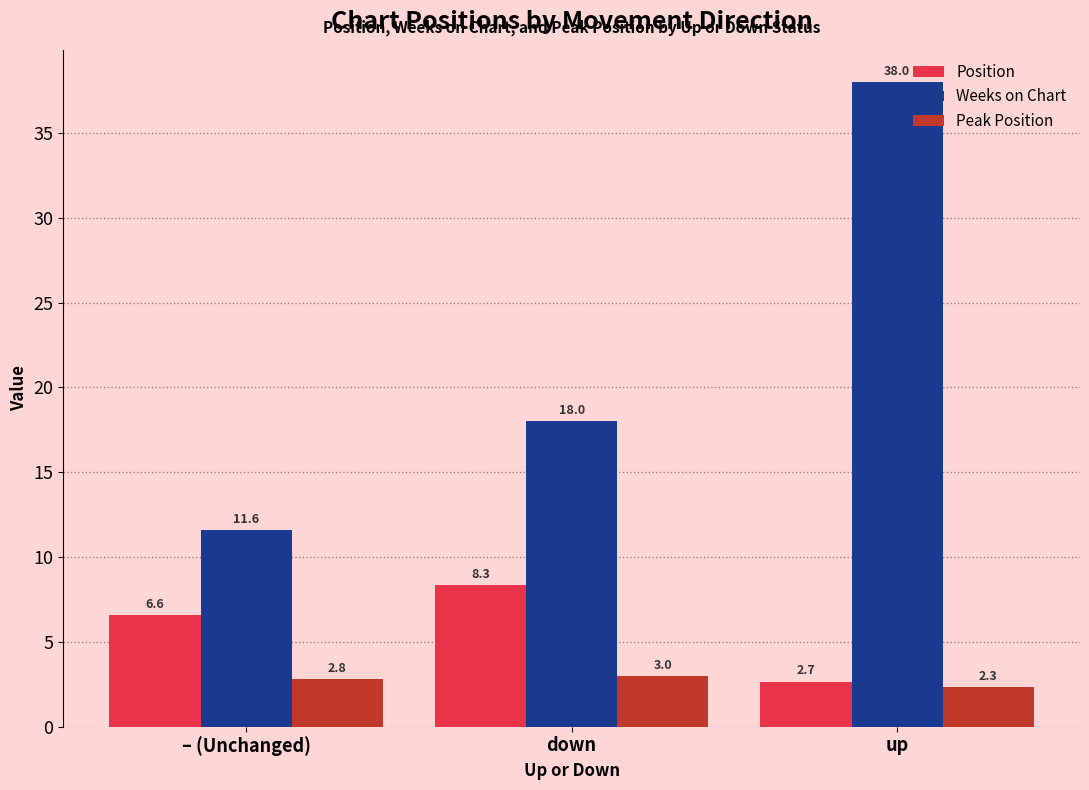

Is it true that Weeks on Chart equals 6.3 at – (Unchanged)?

False